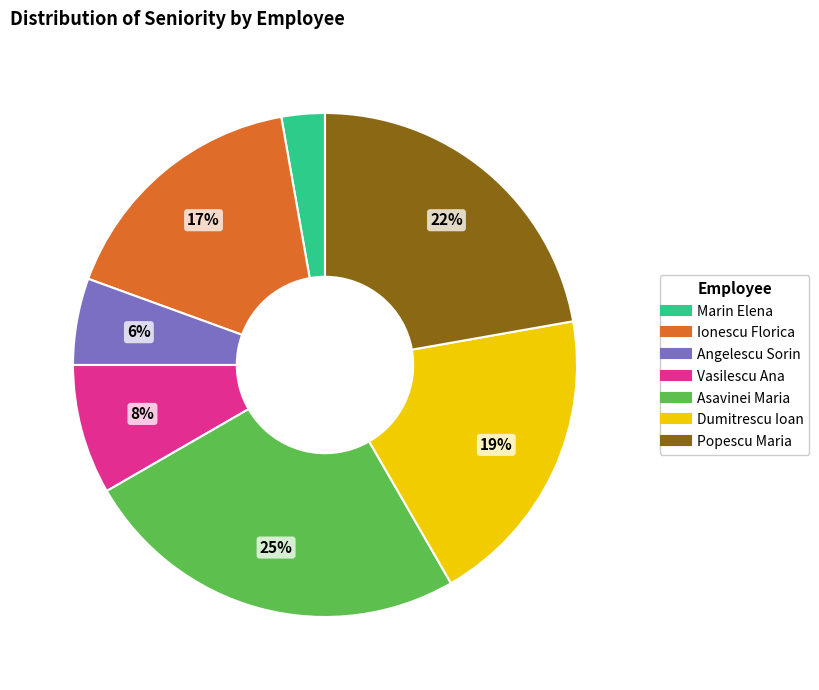

Count the number of slices in the pie.

7